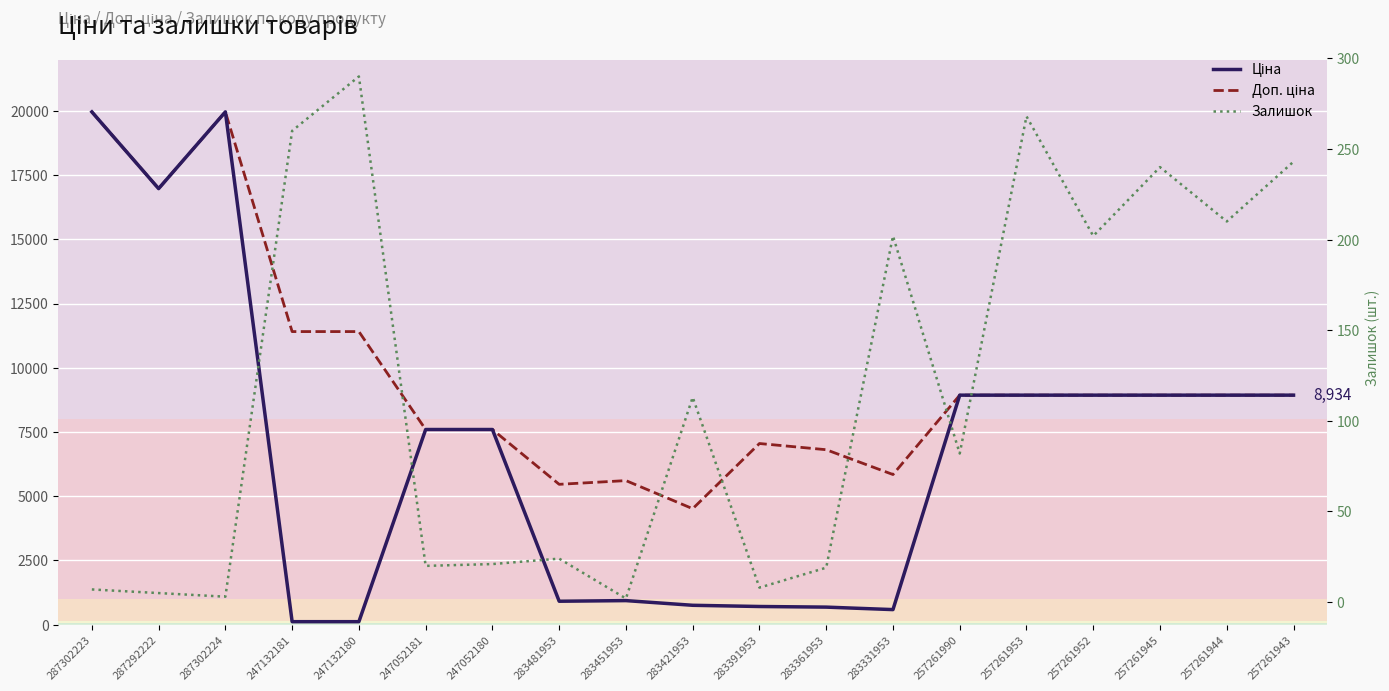

What is the sum of all Ціна values?

130498.4